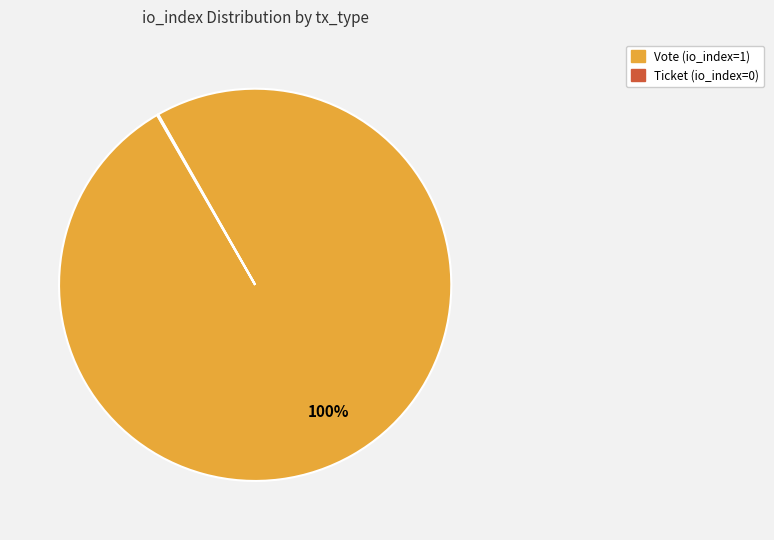

Is there any slice that represents more than half of the pie?

Yes